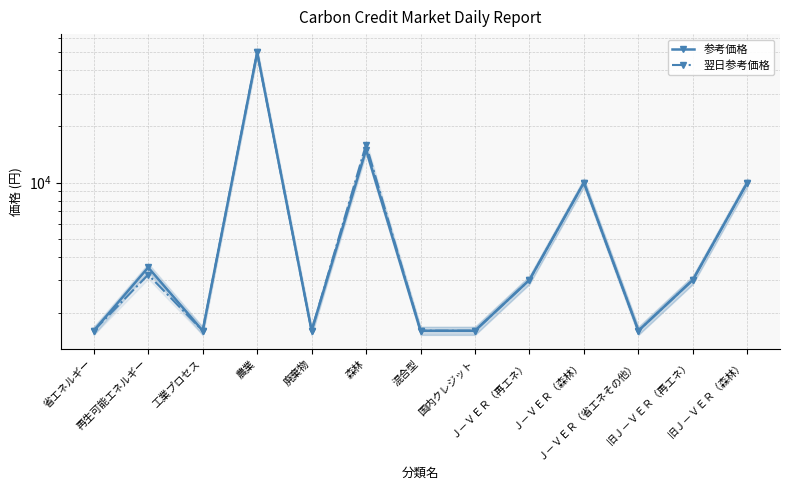

What is the sum of the 参考価格 values at 廃棄物 and 混合型?

3200